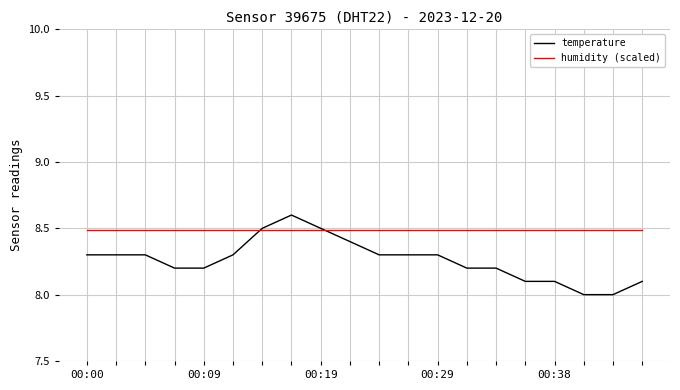

Rank the series by their maximum value, from lowest to highest.

humidity (scaled), temperature